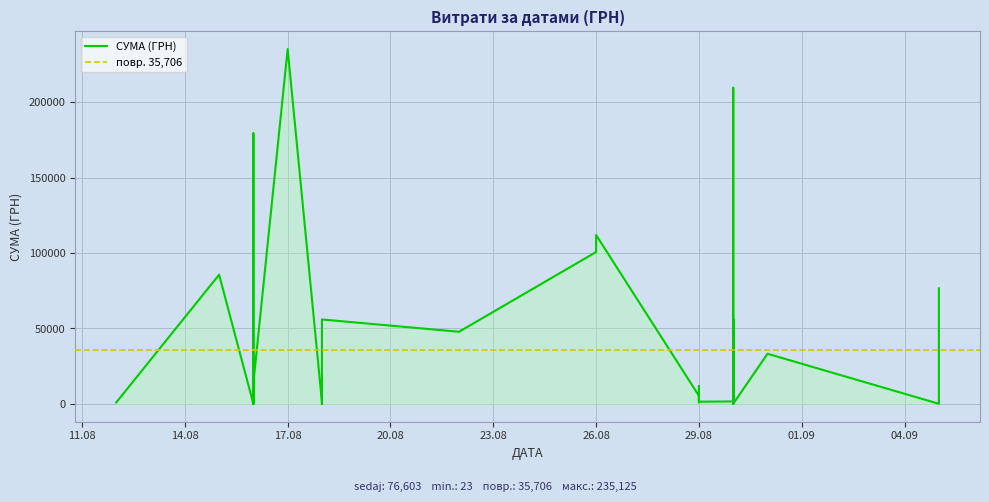

What is the value of the 26th point from the left?

1434.5